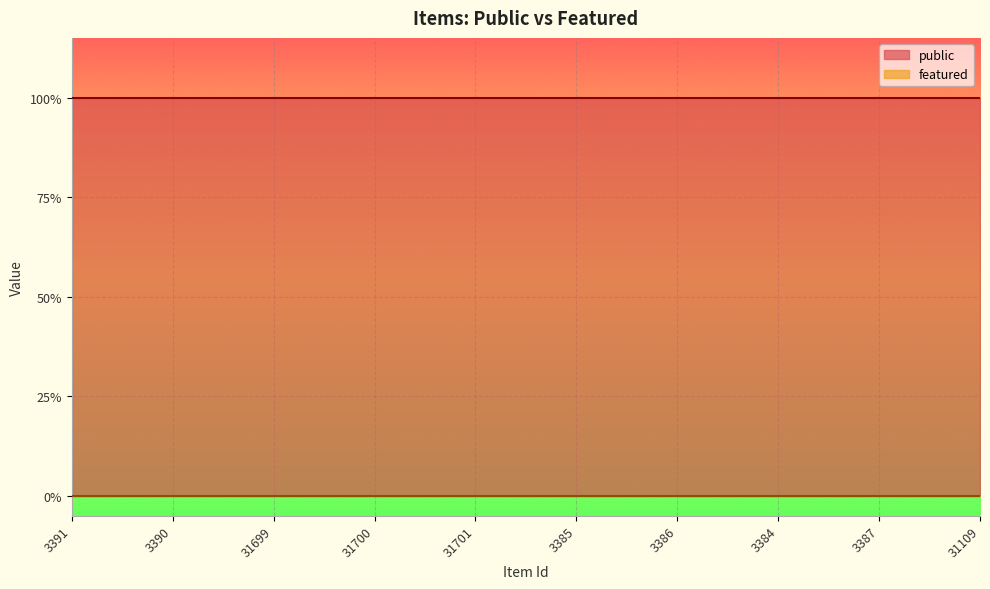

True or false: public and featured cross at least once.

False